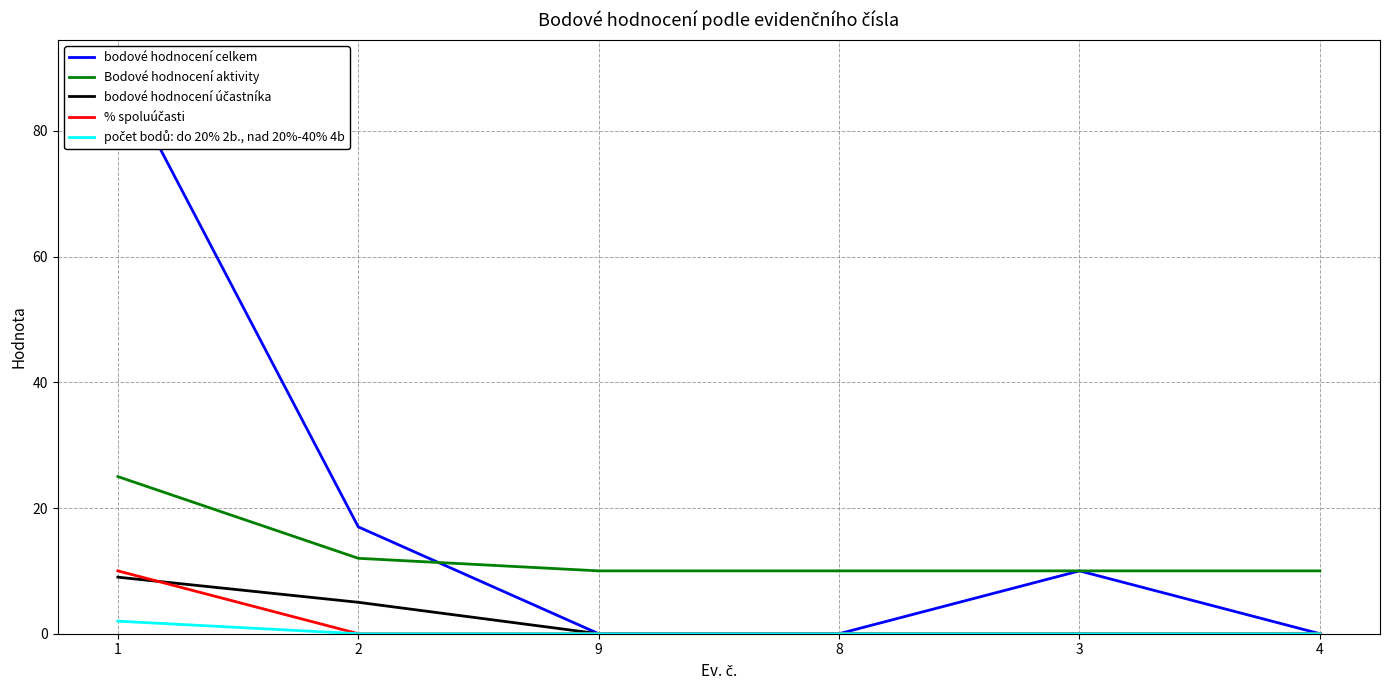

How many positive values does the počet bodů: do 20% 2b., nad 20%-40% 4b series have?

1